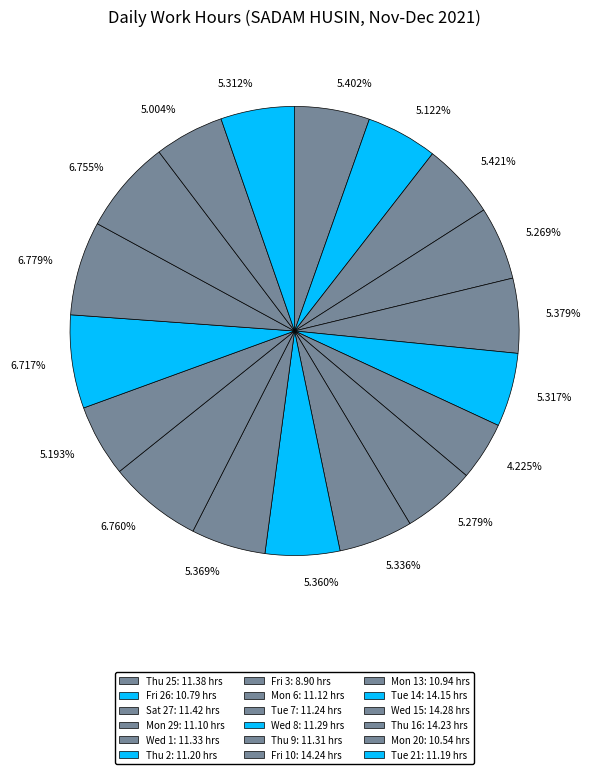

How many segments does this pie chart have?

18